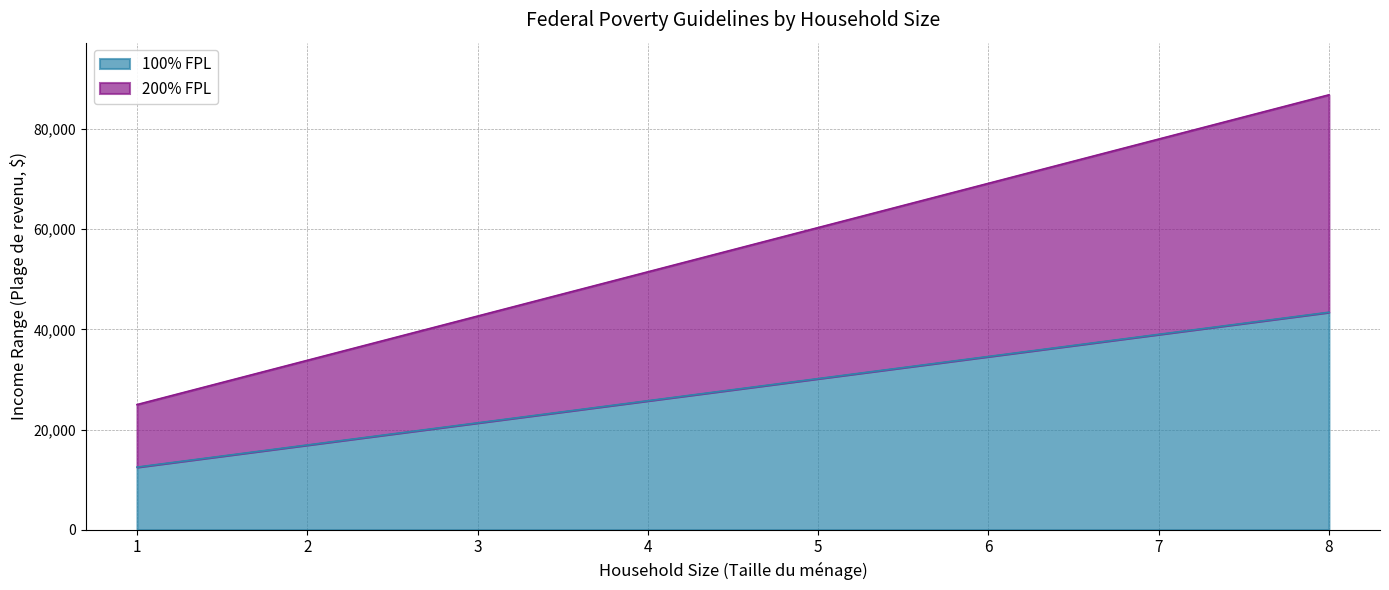

The 200% FPL series shows 24980 at 1. True or false?

True